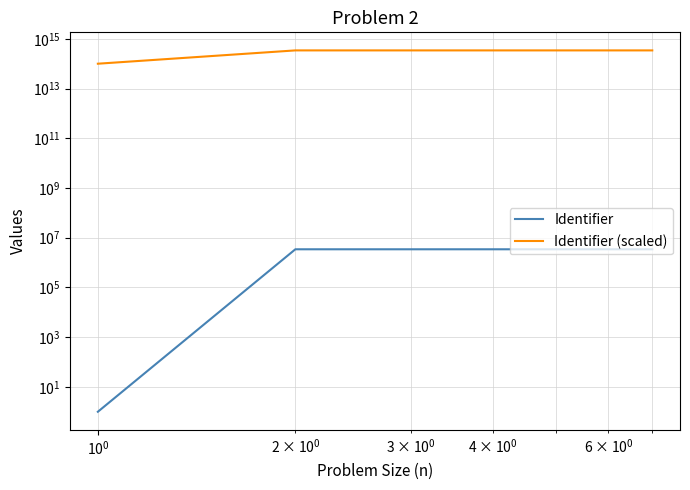

True or false: Identifier and Identifier (scaled) cross at least once.

False